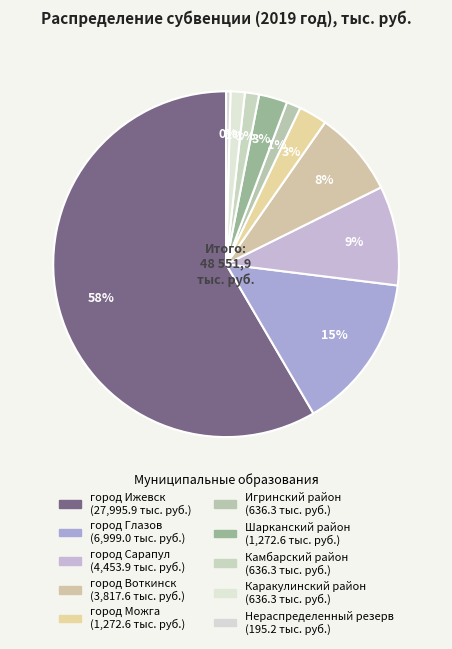

Which slice is the smallest?

Нераспределенный резерв